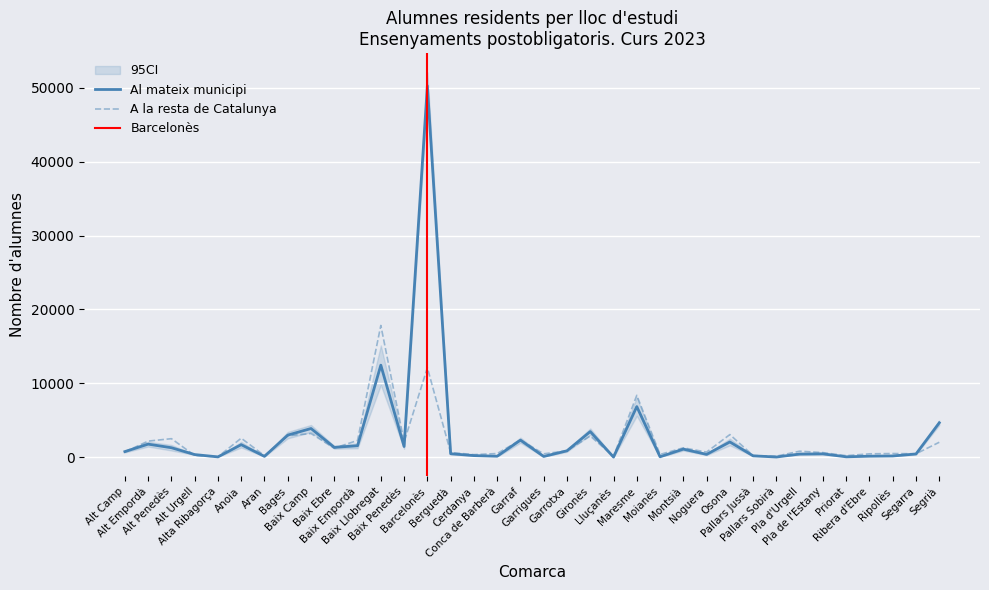

Is the value of A la resta de Catalunya at Maresme greater than the value of Al mateix municipi at Bages?

Yes